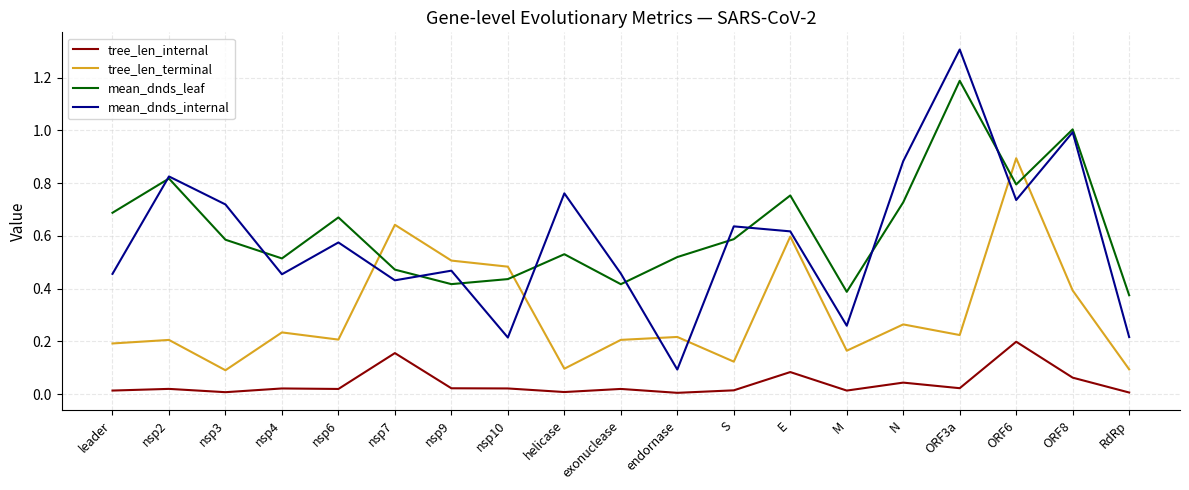

What is the total value across all series at helicase?

1.4